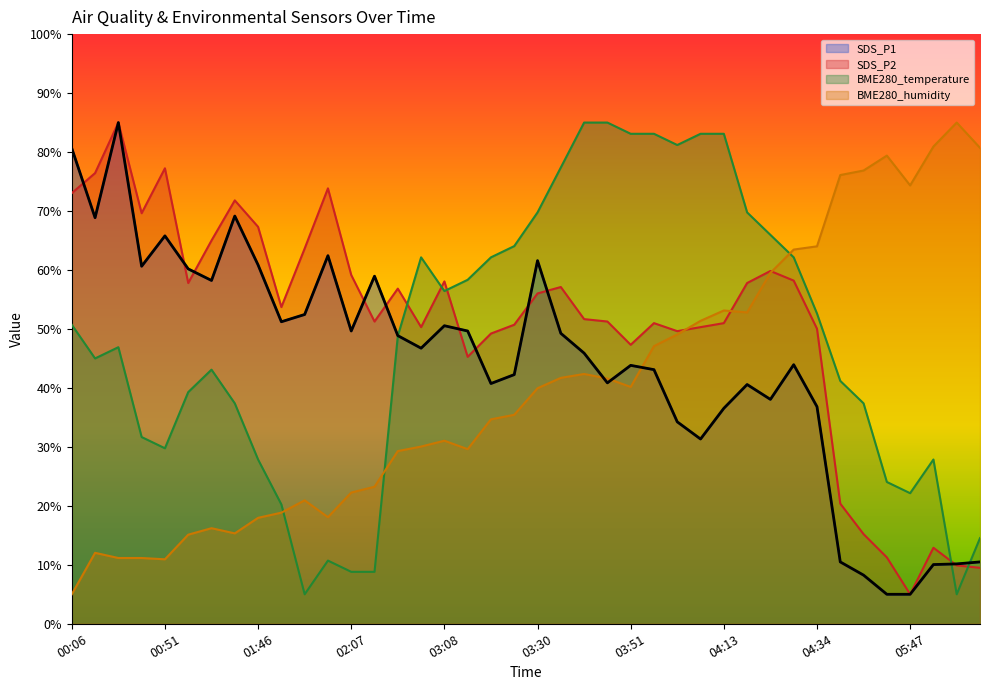

True or false: BME280_temperature has more than 1 interior local peaks.

True